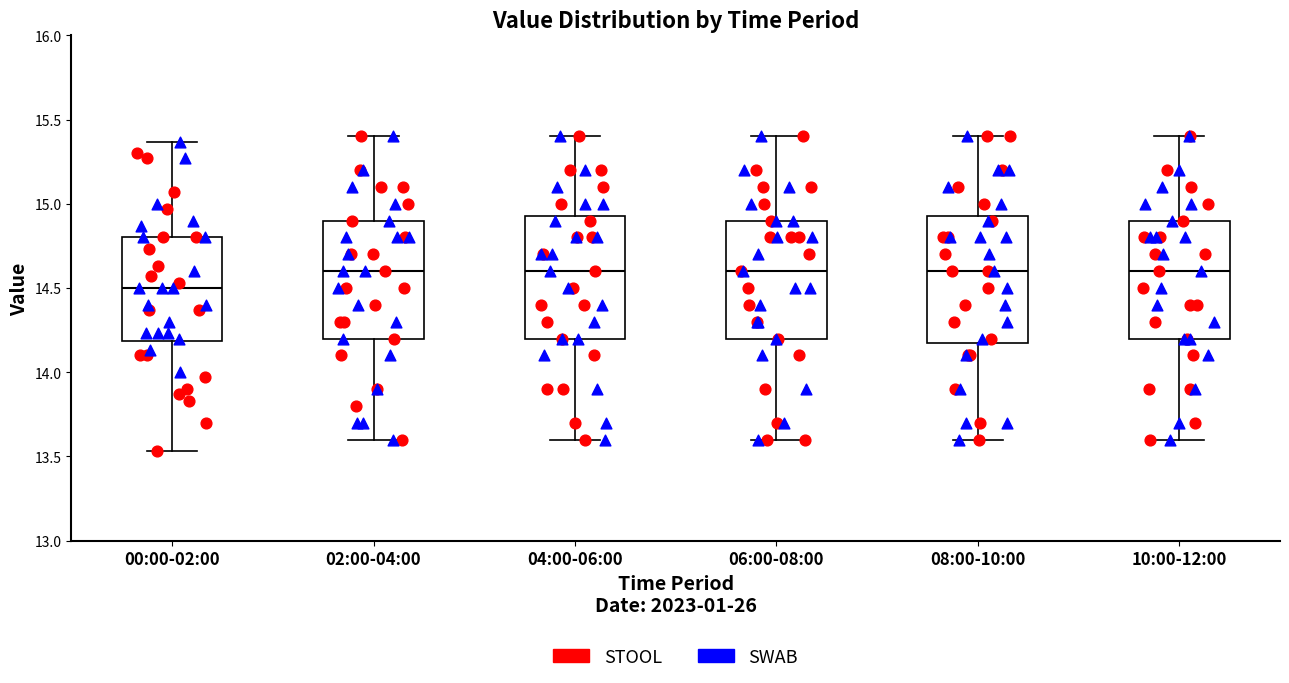

Reading left to right, transcribe this box plot: for each box, give where its median line is, the range the box spans, and where its two whiskers end, as read against the y-axis. The values are not printed on the chart, so give them approximately, as read against the axis.

00:00-02:00: median 14.50, box 14.20 to 14.80, whiskers 13.55 to 15.35
02:00-04:00: median 14.60, box 14.20 to 14.90, whiskers 13.60 to 15.40
04:00-06:00: median 14.60, box 14.20 to 14.95, whiskers 13.60 to 15.40
06:00-08:00: median 14.60, box 14.20 to 14.90, whiskers 13.60 to 15.40
08:00-10:00: median 14.60, box 14.20 to 14.95, whiskers 13.60 to 15.40
10:00-12:00: median 14.60, box 14.20 to 14.90, whiskers 13.60 to 15.40